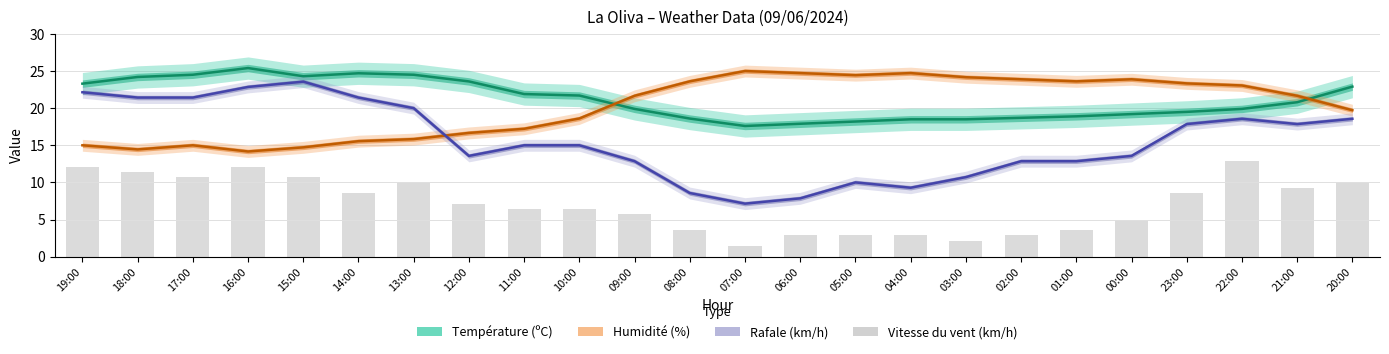

Does the chart contain any negative values?

No